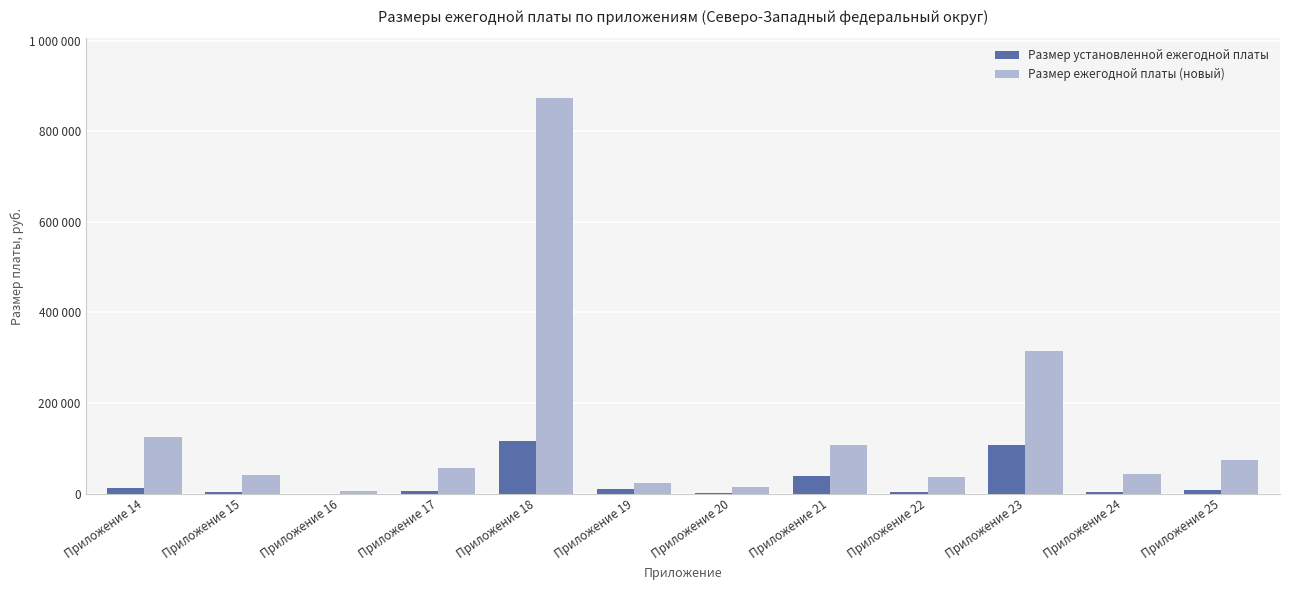

What are all the series names shown in the legend?

Размер установленной ежегодной платы, Размер ежегодной платы (новый)